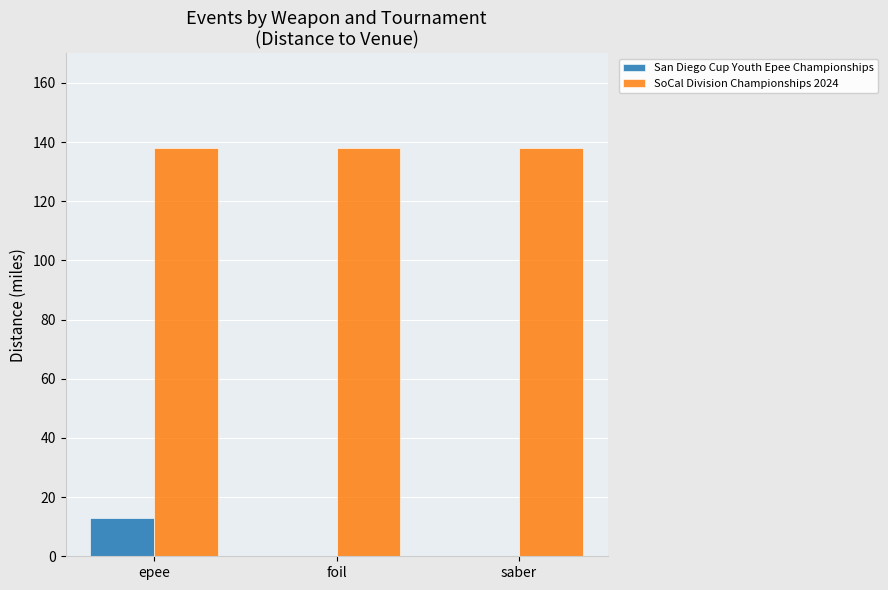

What is the sum of the SoCal Division Championships 2024 values at saber and foil?

276